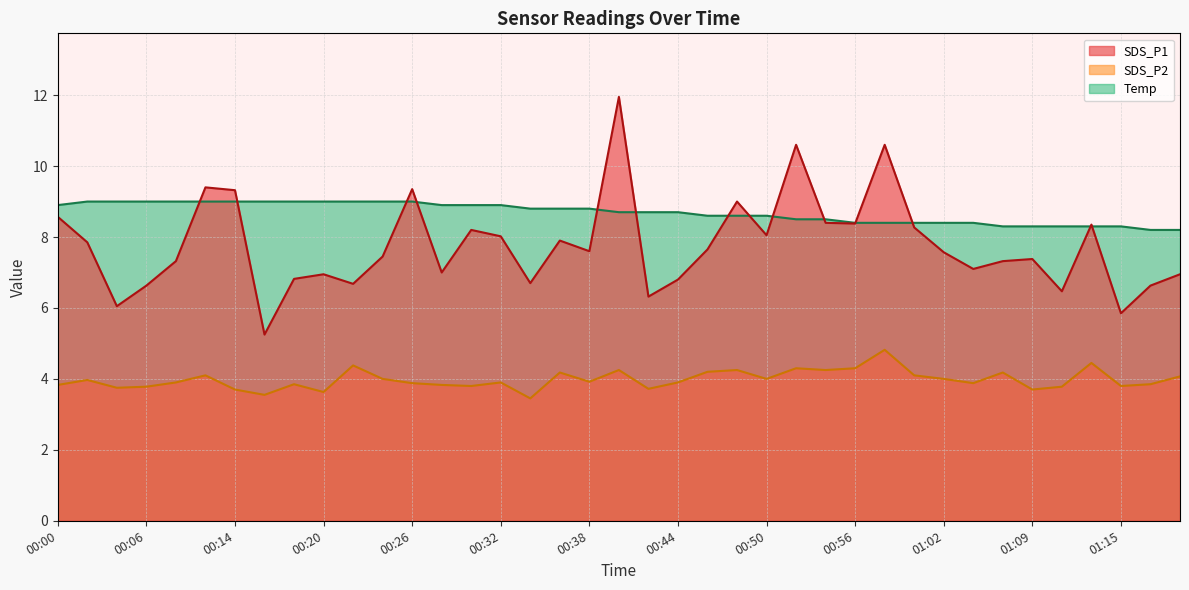

True or false: SDS_P2 and SDS_P1 intersect in this chart.

False